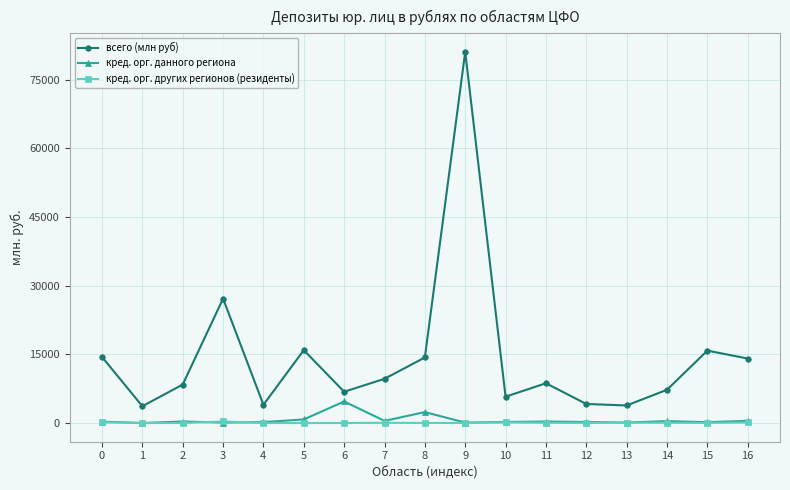

What is the sum of all кред. орг. других регионов (резиденты) values?

1035